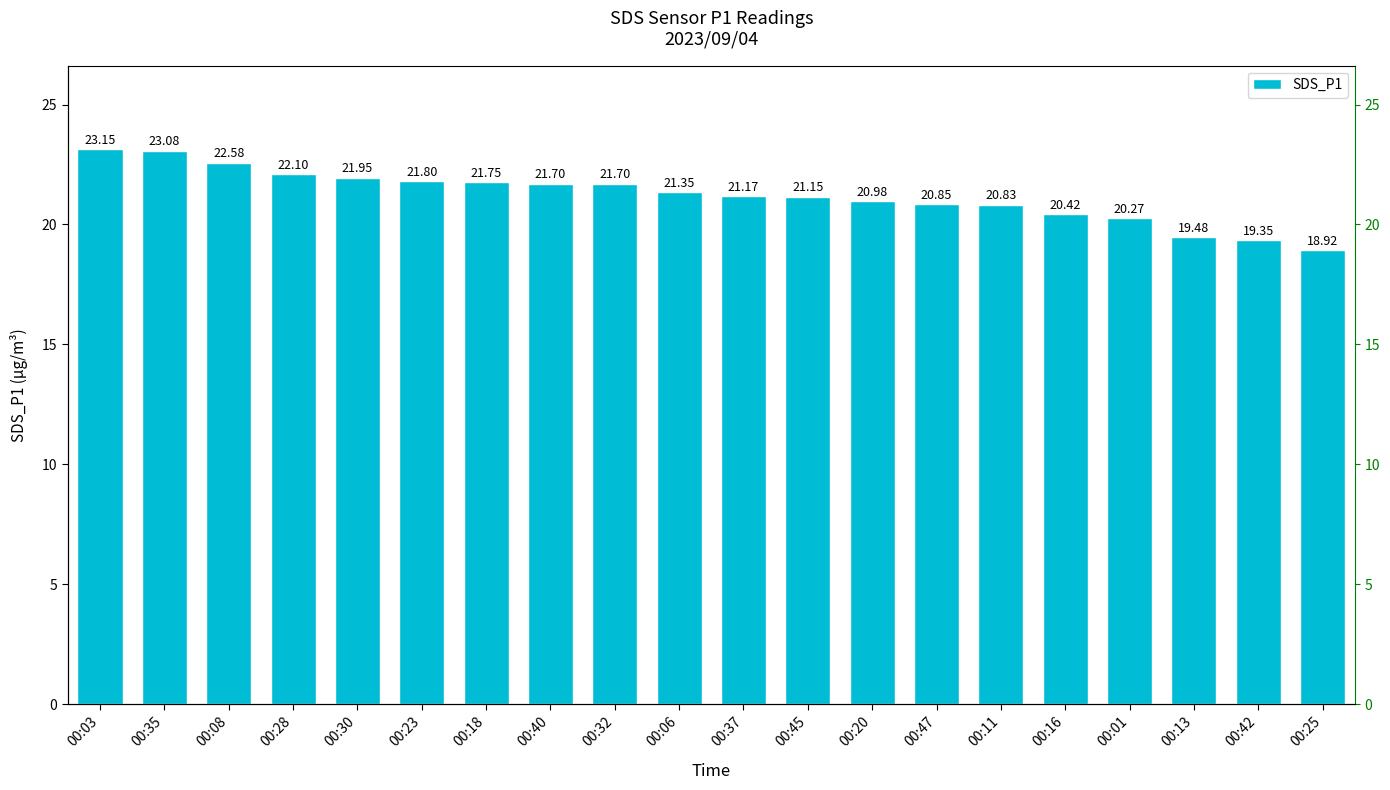

What is the difference between the maximum and second lowest values?

3.8